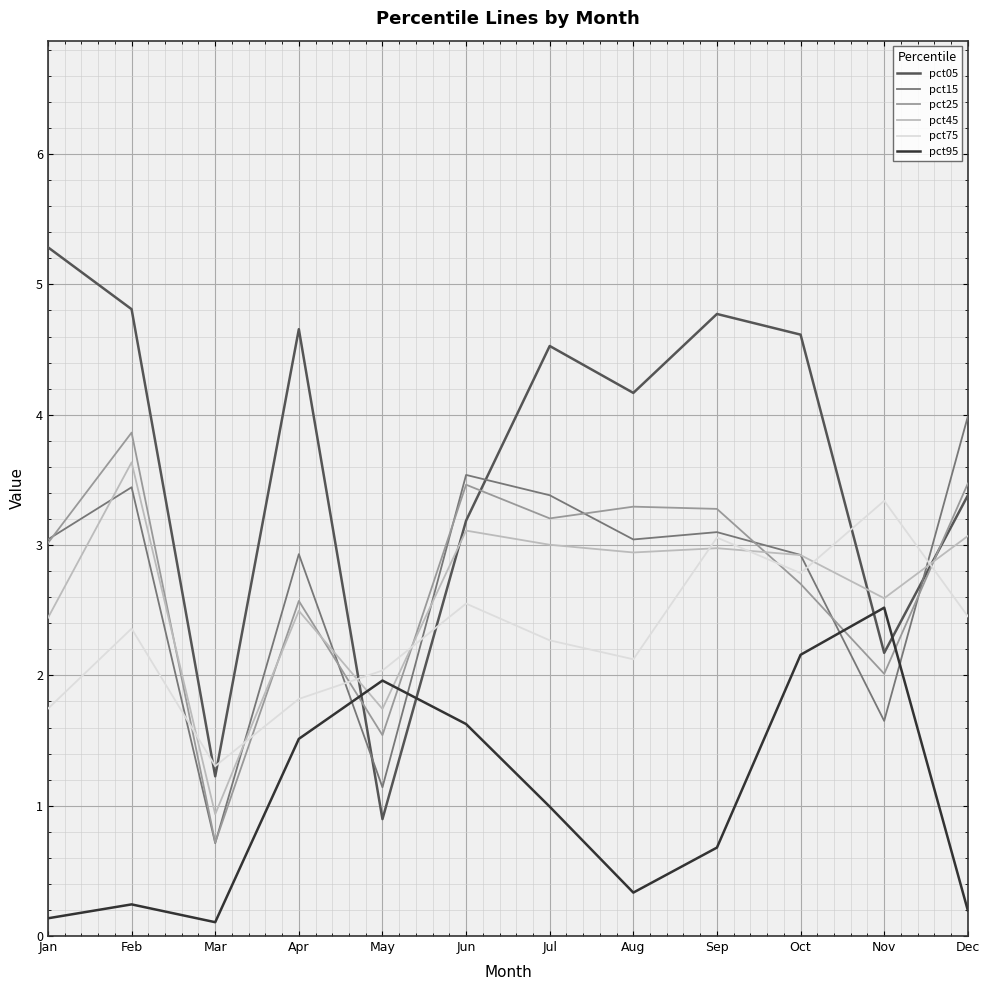

At Dec, list the series in order from largest to smallest.

pct15, pct25, pct05, pct45, pct75, pct95